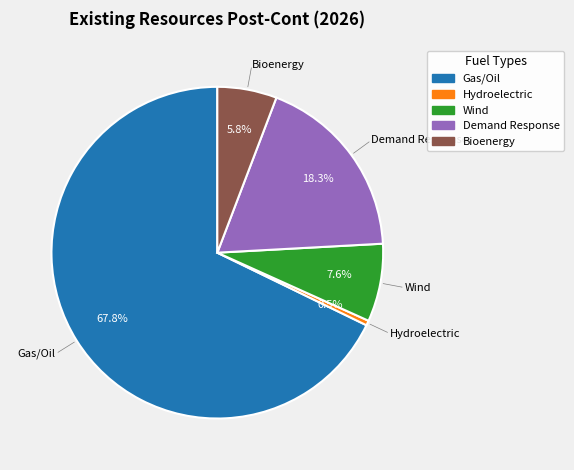

Does any single category account for the majority?

Yes